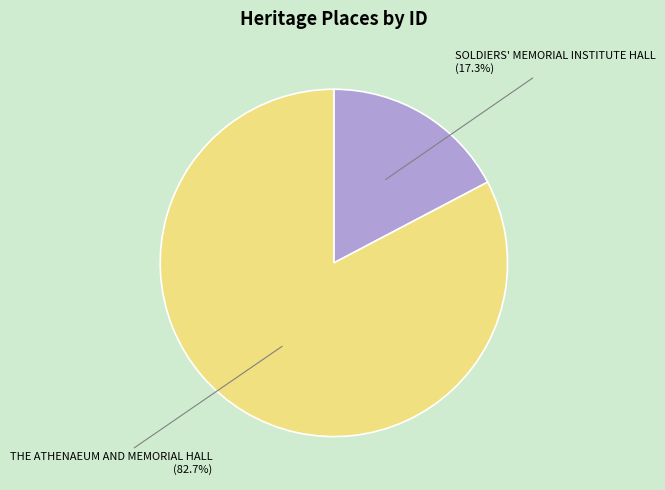

Is there a majority slice in this chart?

Yes